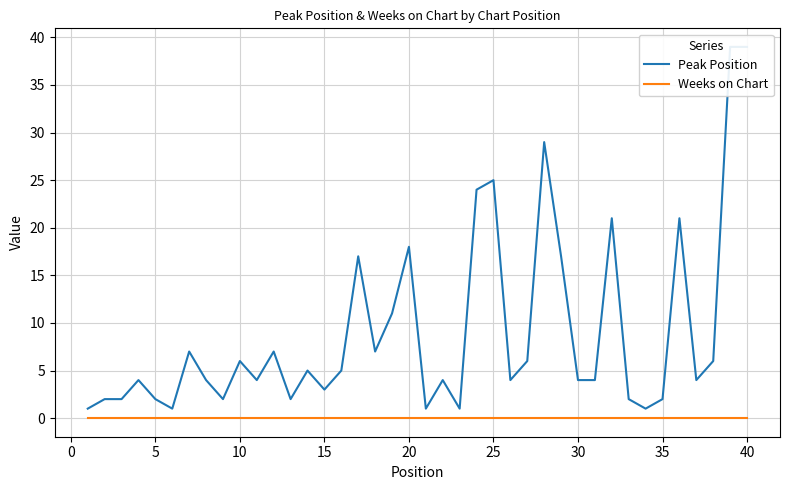

Is this an area chart (filled region under the line)?

No